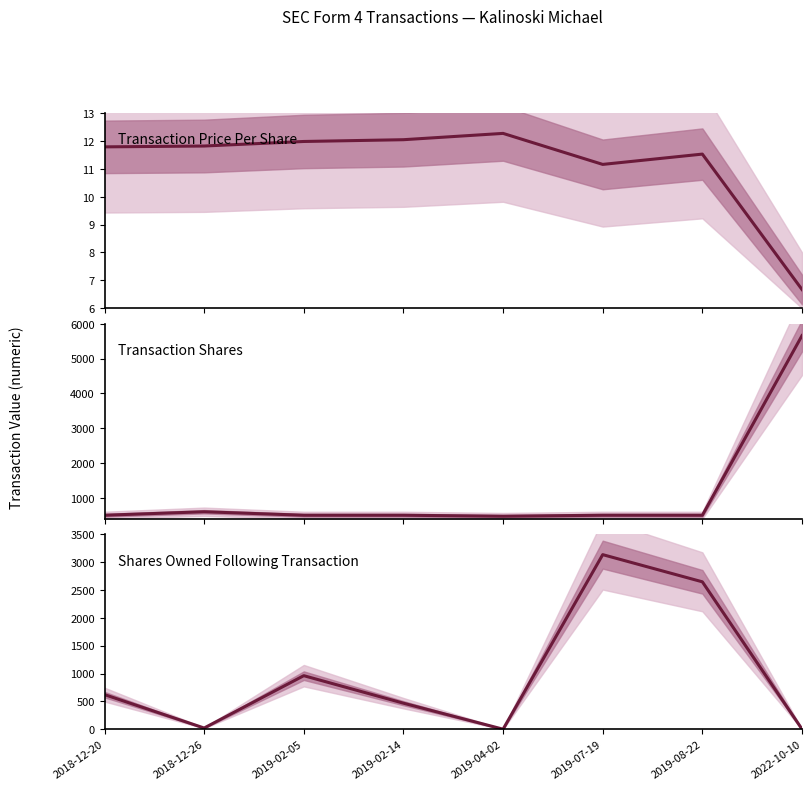

In Shares Owned Following Transaction, how many points are higher than both neighbors (excluding endpoints)?

2